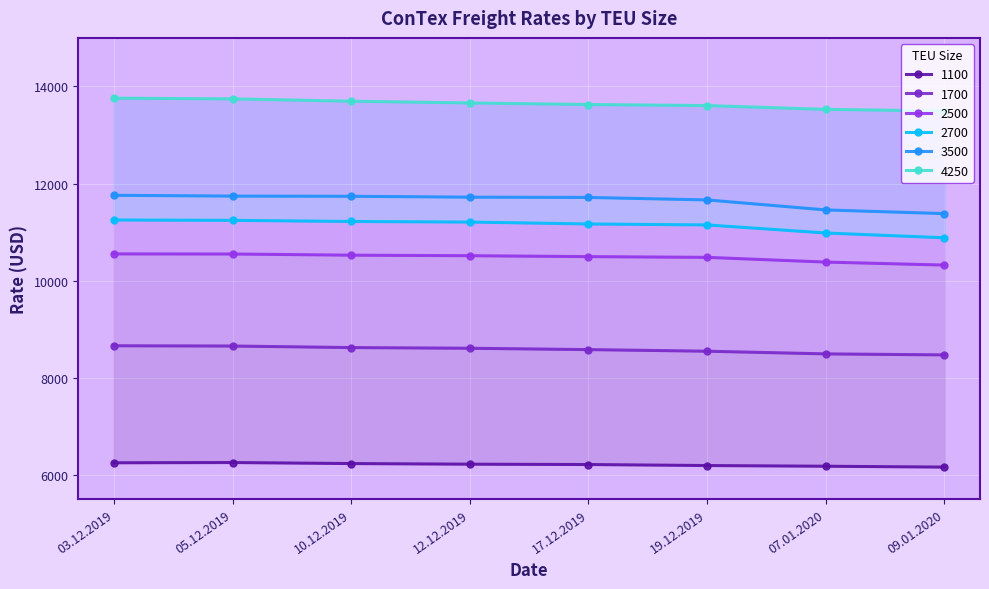

True or false: 1700 and 4250 intersect in this chart.

False